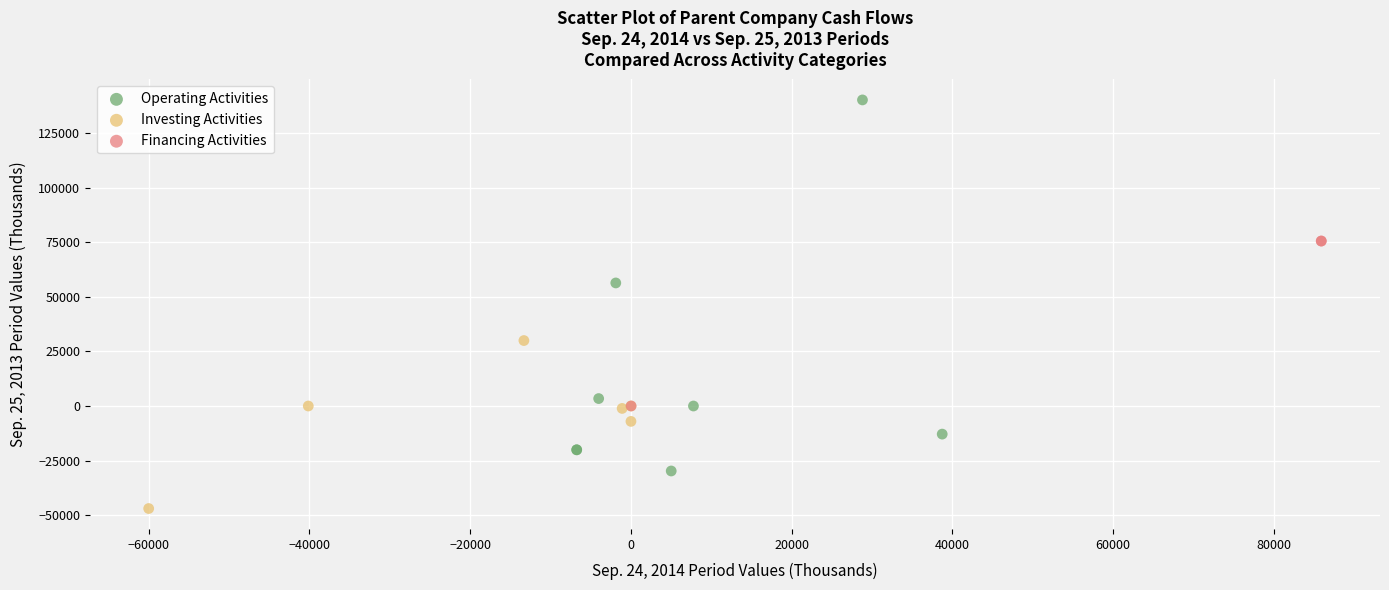

Which series contains the highest Y value?

Operating Activities